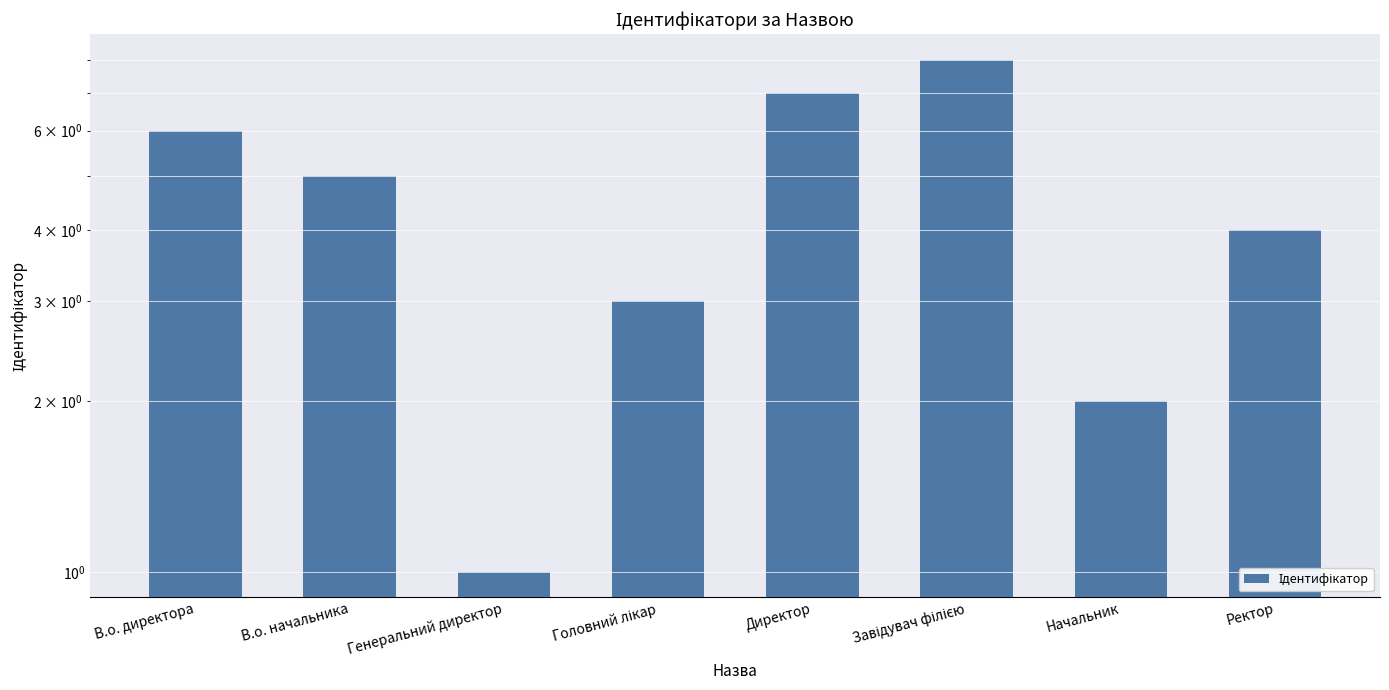

Which category has the lowest value across all series?

Генеральний директор